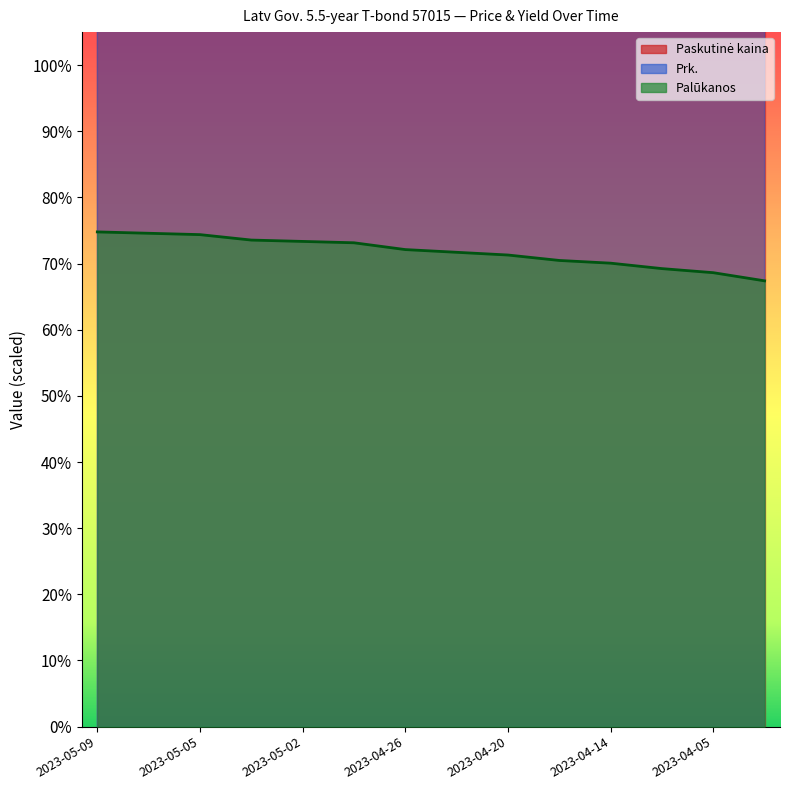

Which series changed the most between 2023-05-08 and 2023-04-03?

Prk.